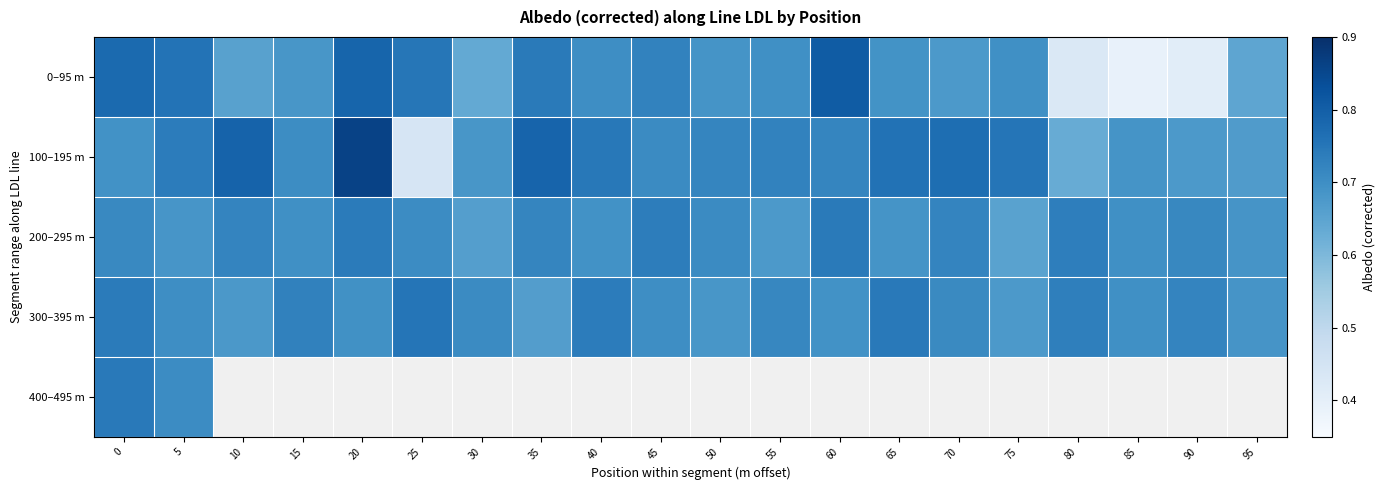

How many distinct data groups are displayed?

5